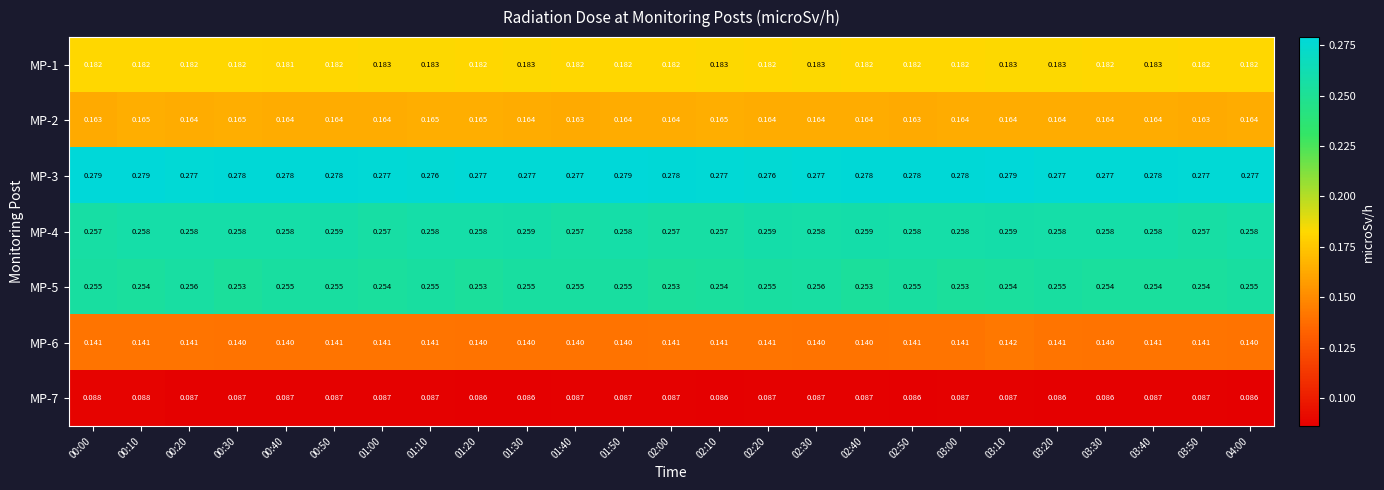

How many series are shown in this chart?

7